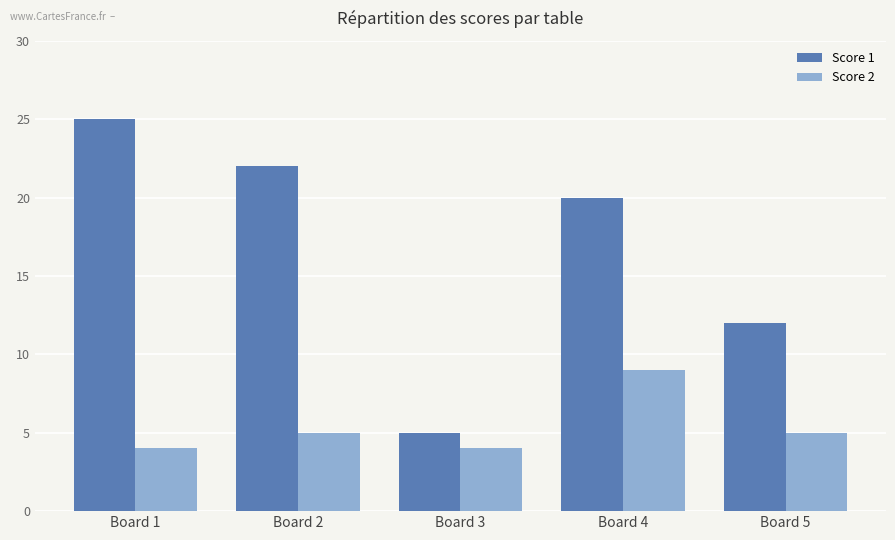

True or false: Score 1 has a value of 22 at Board 2.

True